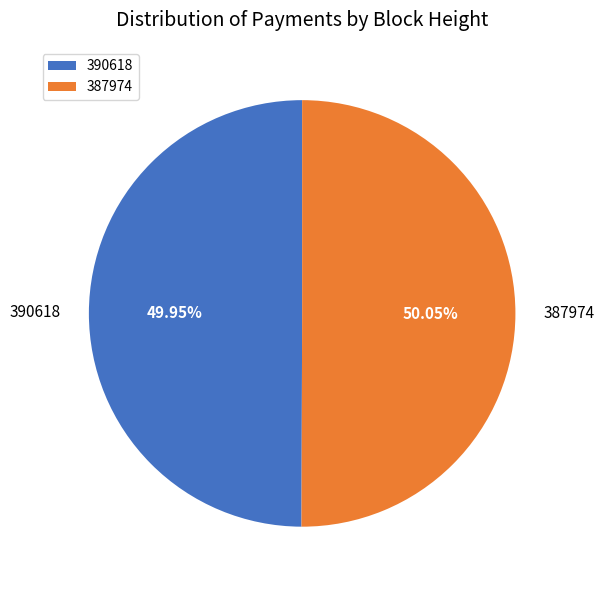

Is there a majority slice in this chart?

Yes